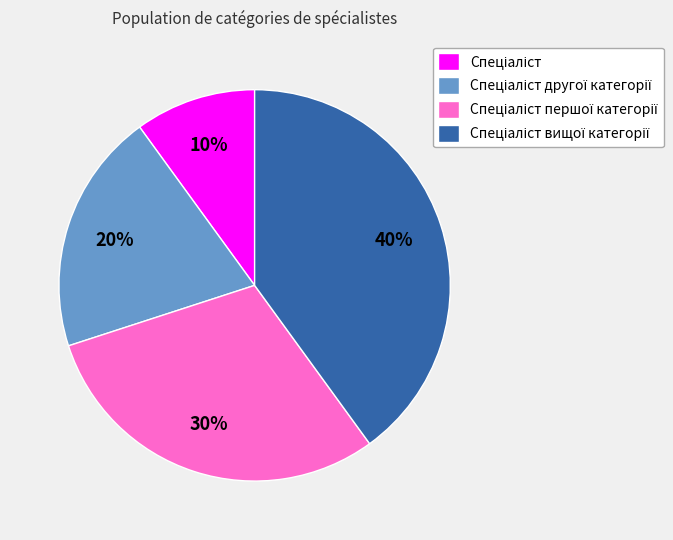

Is there a majority slice in this chart?

No